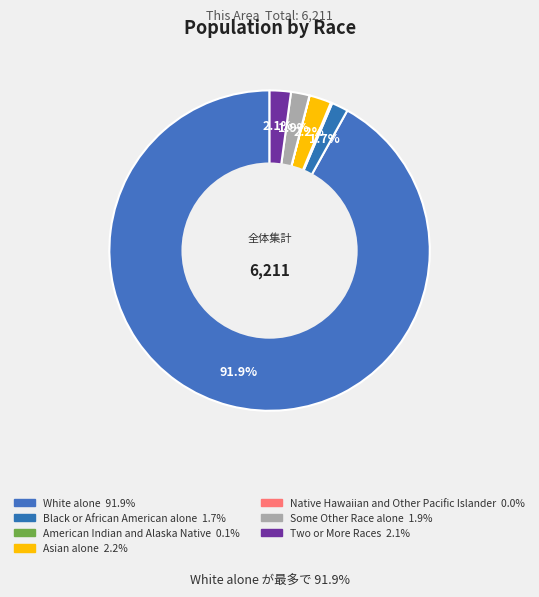

Which slice is the smallest?

Native Hawaiian and Other Pacific Islander